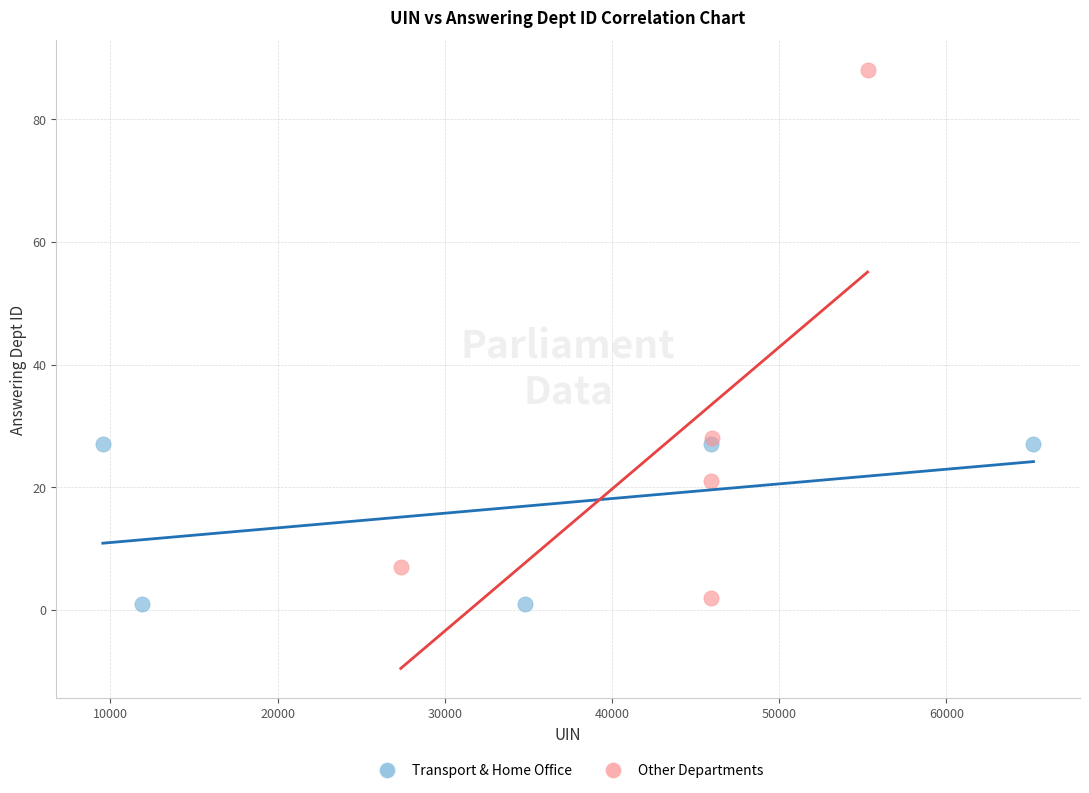

Which series contains the highest Y value?

Other Departments